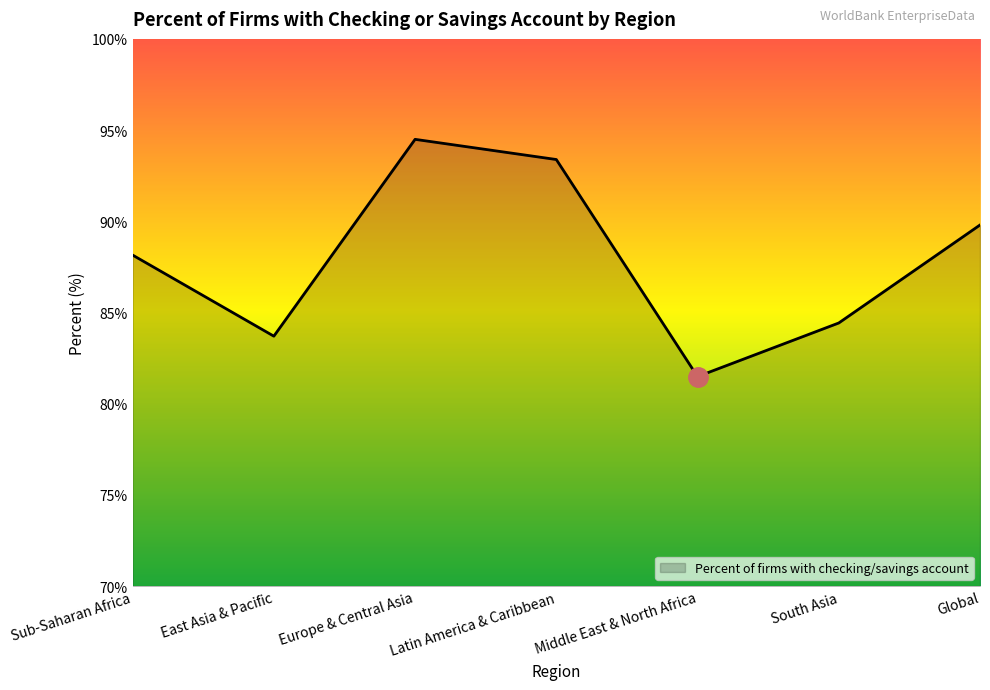

Is it true that the value at Global is 52.2?

False